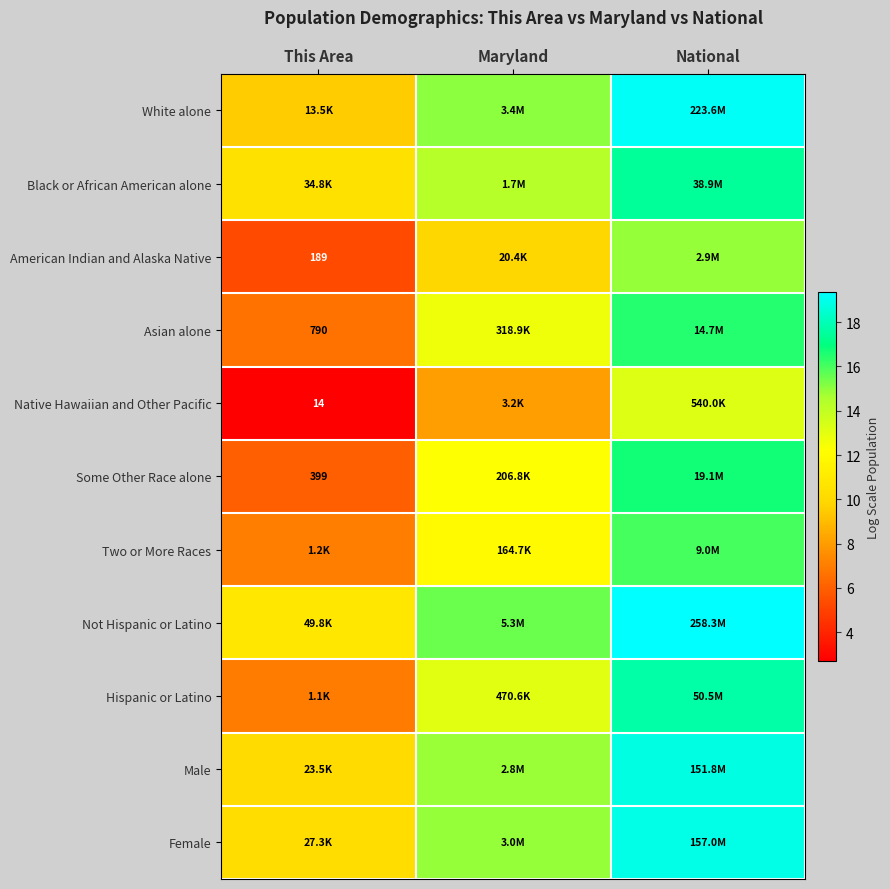

At which label does American Indian and Alaska Native first exceed 9?

Maryland